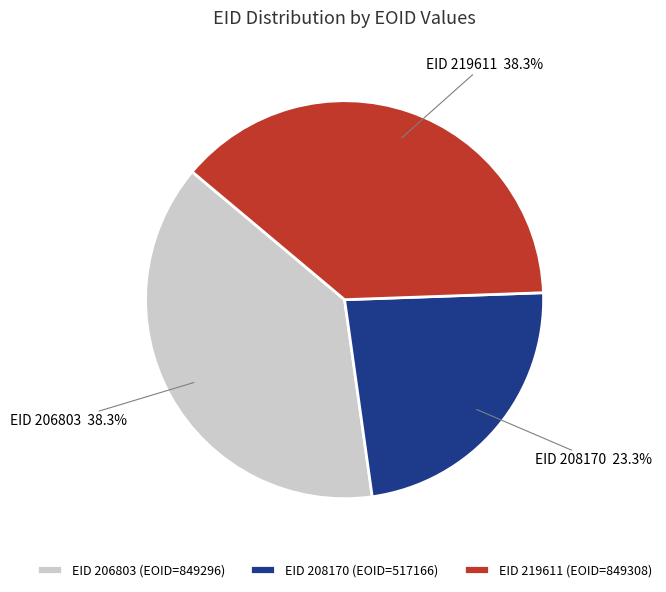

Is the sum of EID 219611 (EOID=849308) and EID 206803 (EOID=849296) greater than half?

Yes